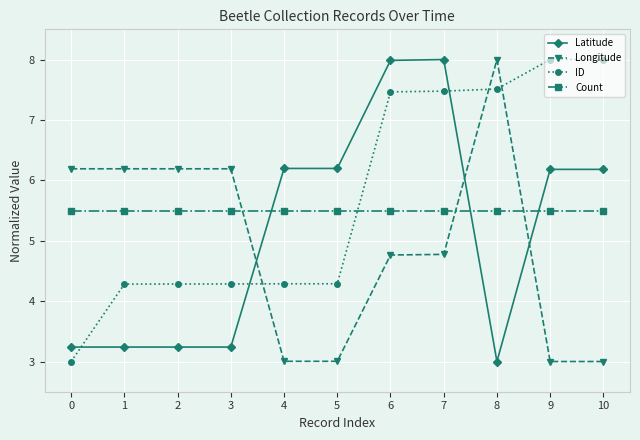

What is the highest value of the Longitude series?

8.0